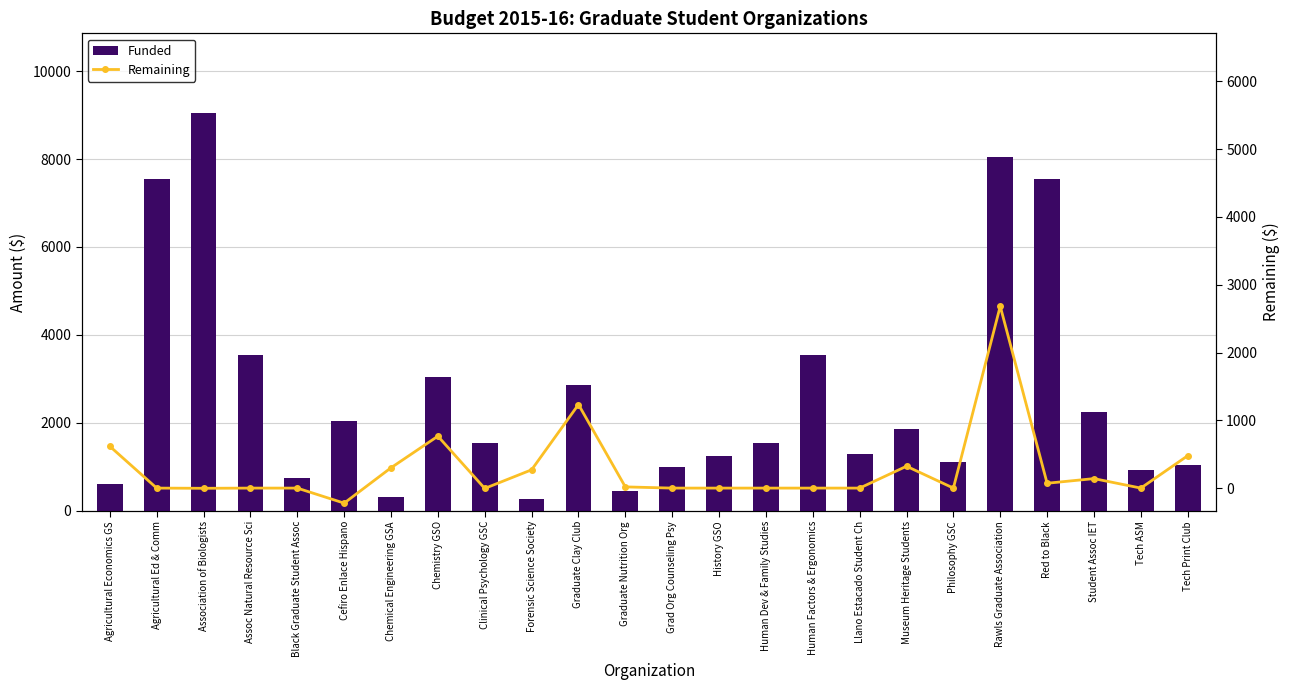

At which label does Funded reach its peak?

Association of Biologists